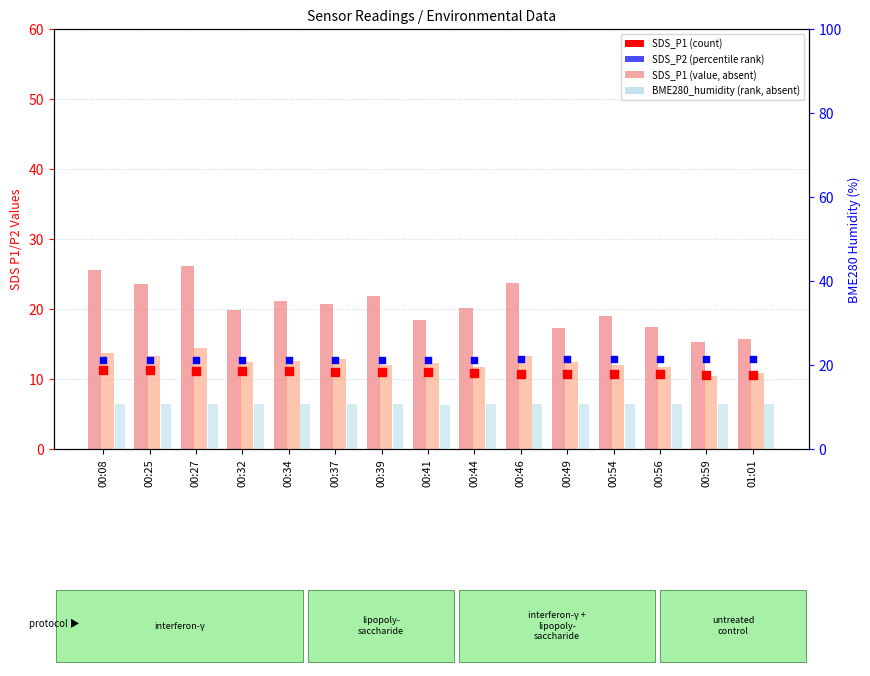

Which series contains the lowest Y value?

SDS_P2 (value, absent)